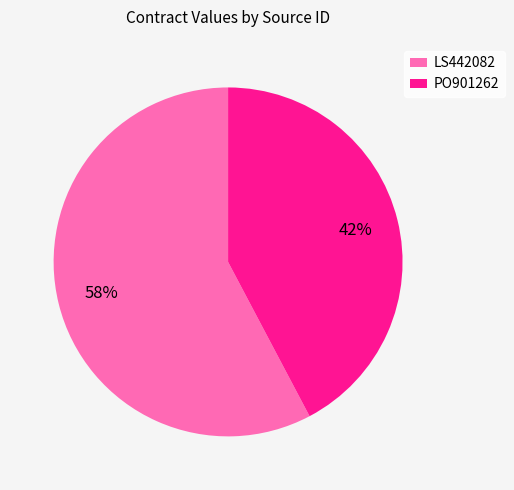

Which has a higher value, LS442082 or PO901262?

LS442082